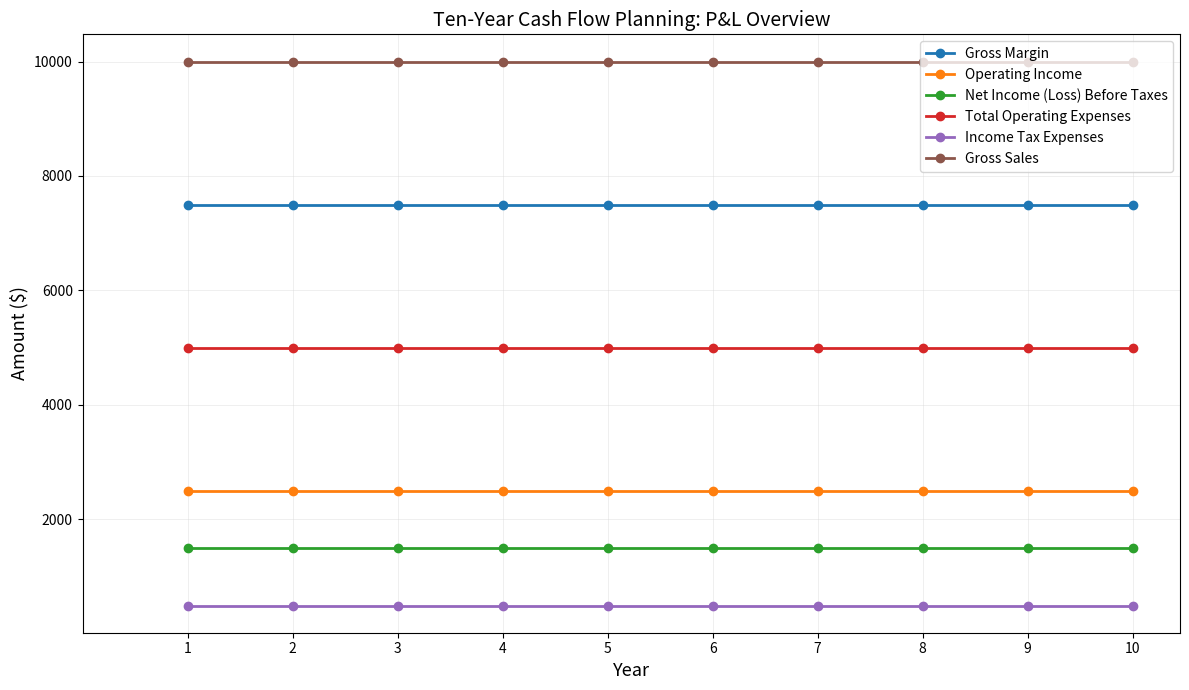

True or false: Total Operating Expenses and Gross Sales intersect in this chart.

False